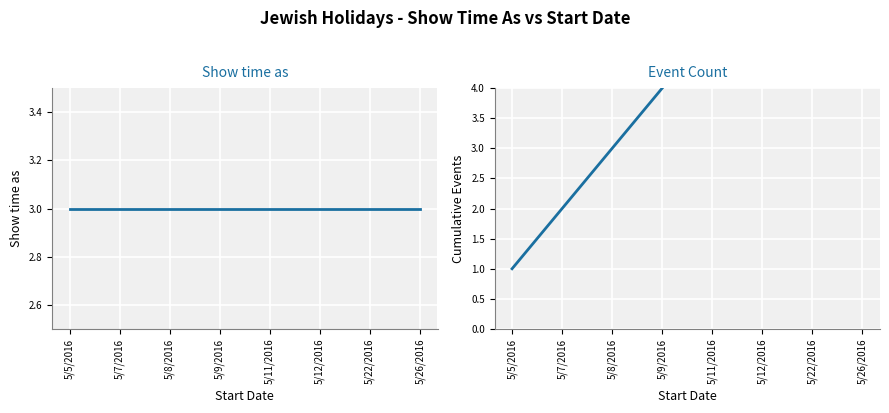

Is it true that Show time as equals 1 at 5/12/2016?

False